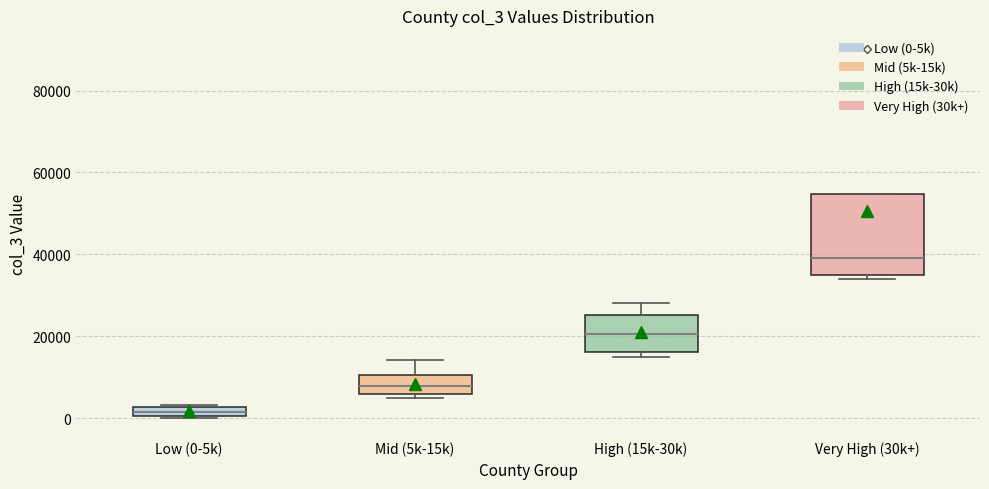

Which box is the tallest, from its lower edge to its upper edge?

Very High (30k+)